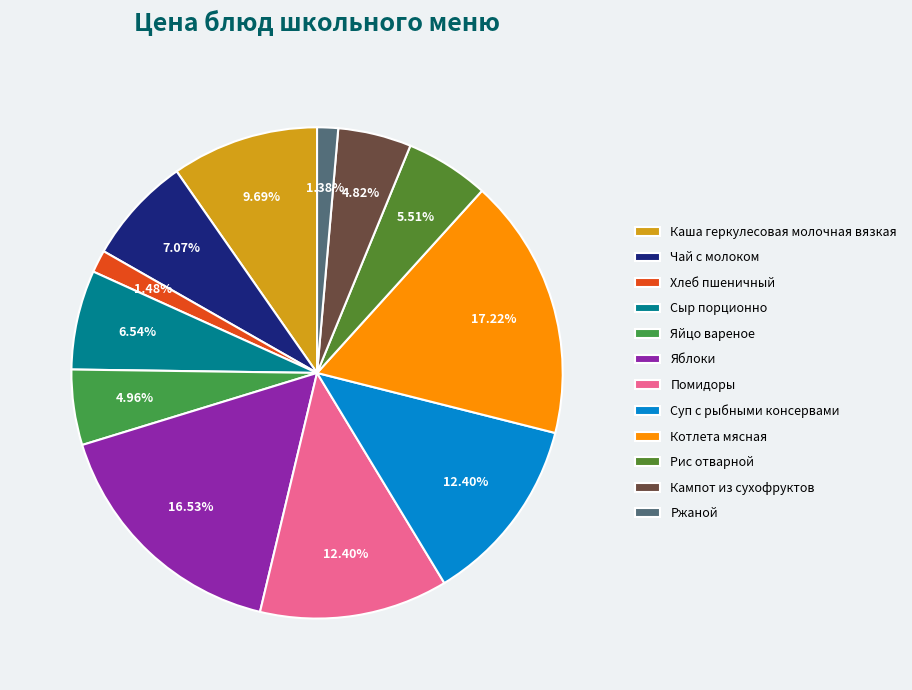

How many segments does this pie chart have?

12